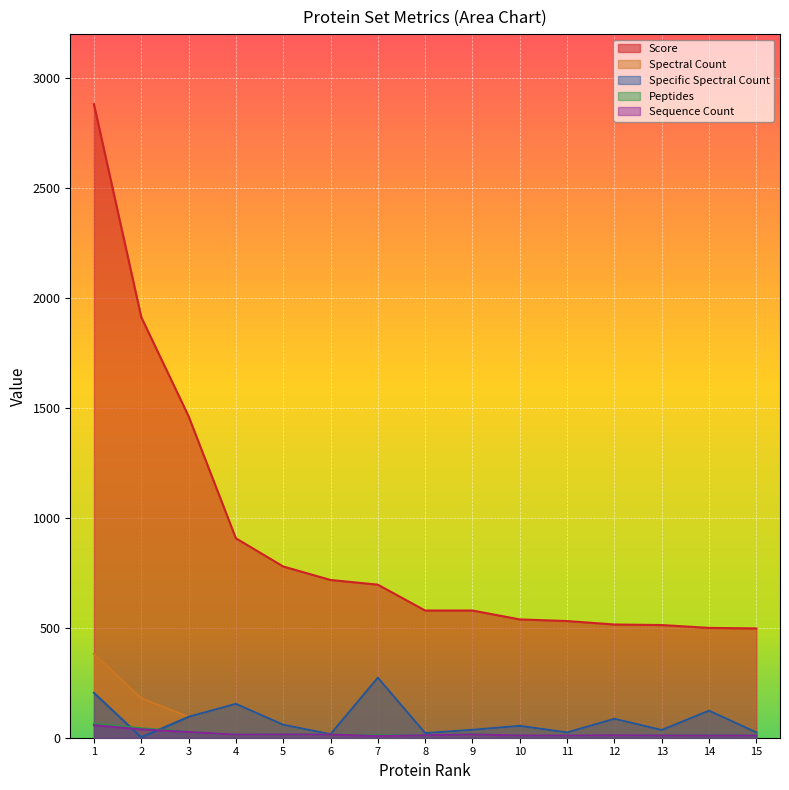

True or false: Spectral Count and Specific Spectral Count cross at least once.

False